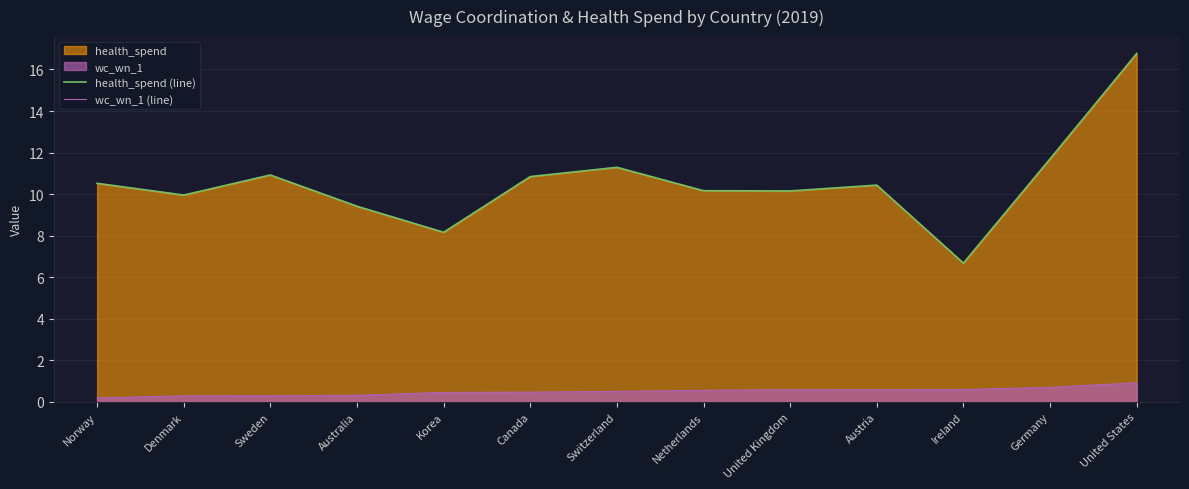

True or false: wc_wn_1 (line) and health_spend (line) intersect in this chart.

False